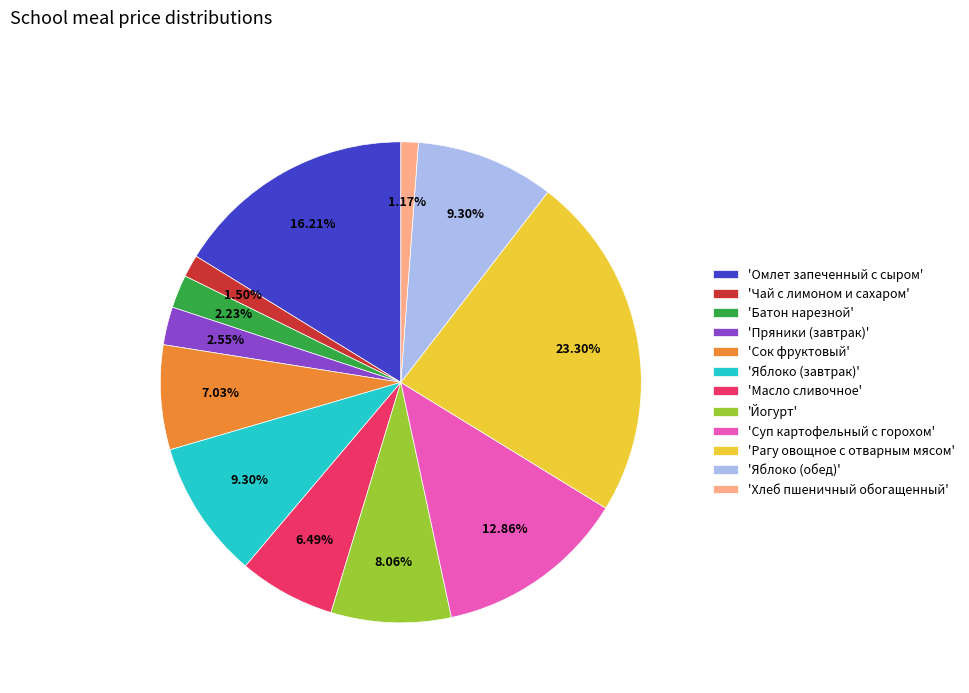

Does 'Омлет запеченный с сыром' account for over 50% of the chart?

No